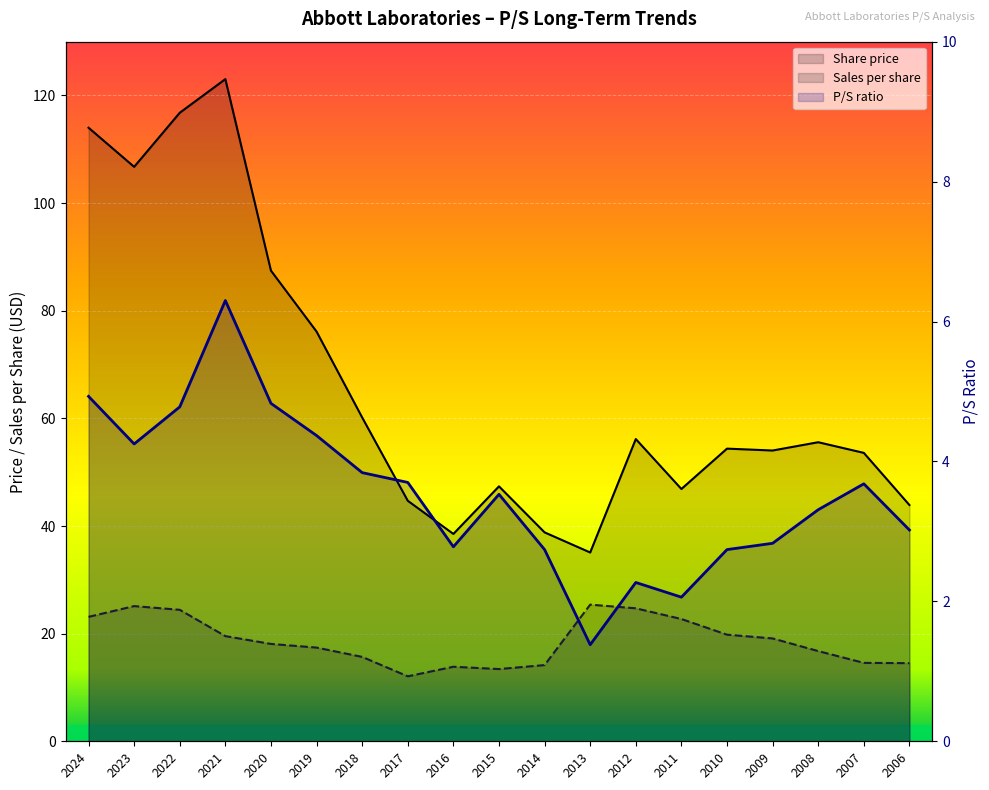

What is the approximate value of P/S at 2020?

4.8